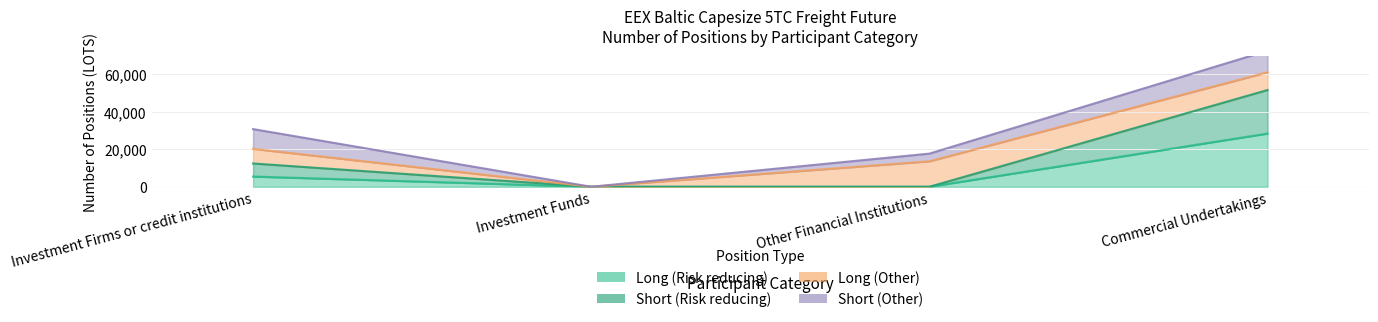

At which category is the sum across all series the highest?

Commercial Undertakings